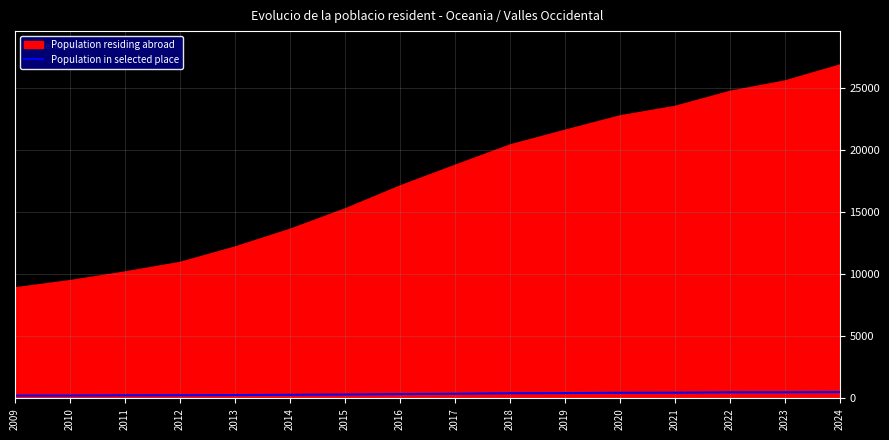

True or false: Population in selected place has a value of 511 at 2024.

True